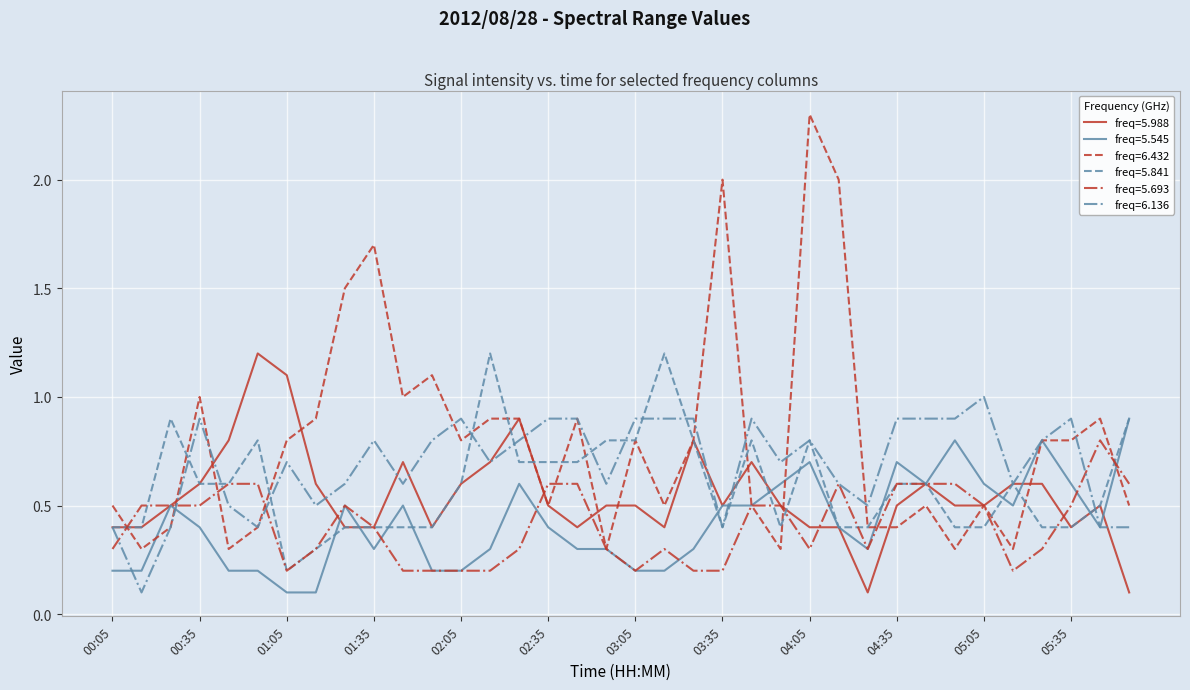

What is the minimum value for freq=6.432?

0.3